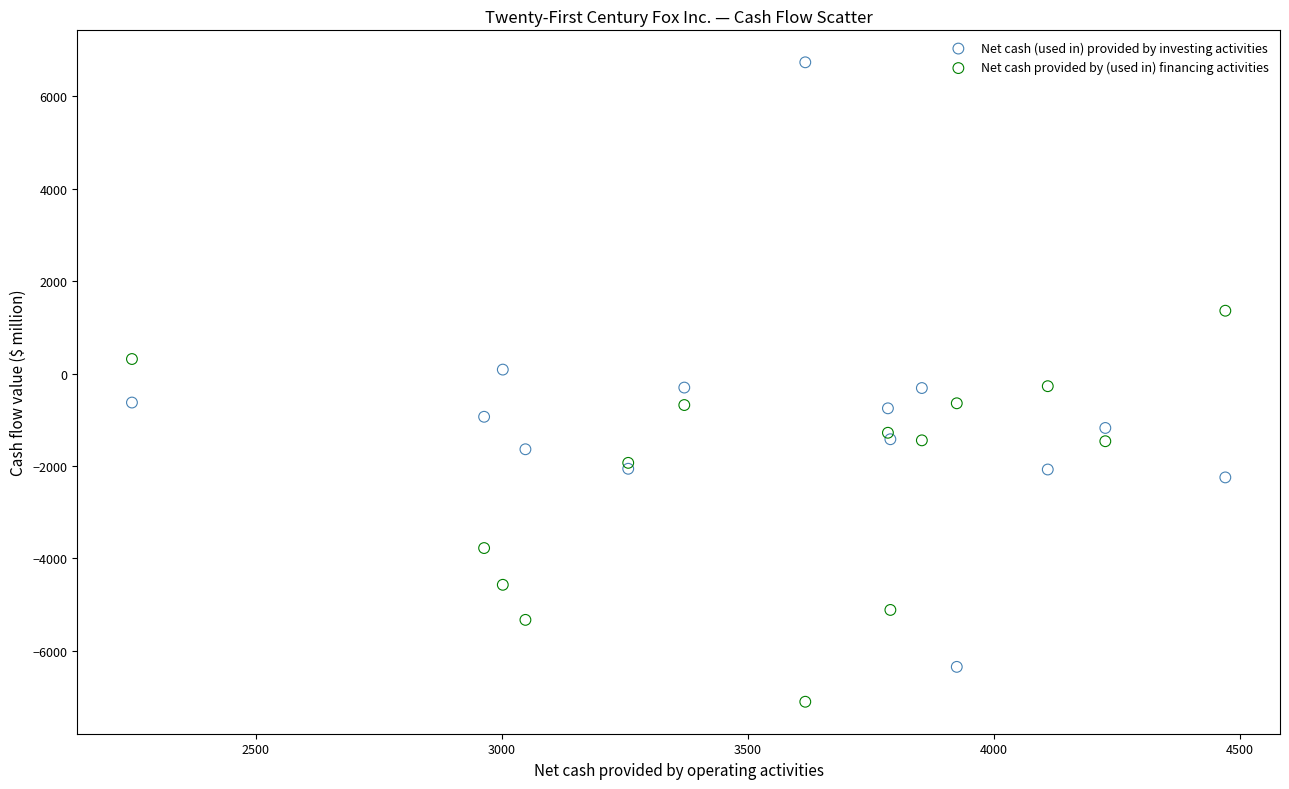

Which series has the largest Y range (max minus min)?

Net cash (used in) provided by investing activities